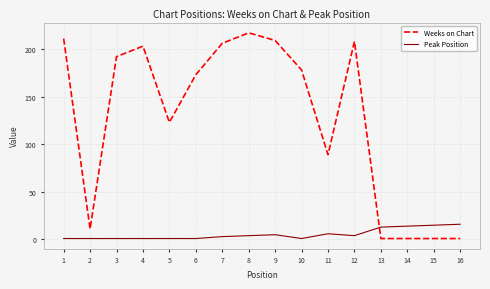

Which series has the largest total across all categories?

Weeks on Chart